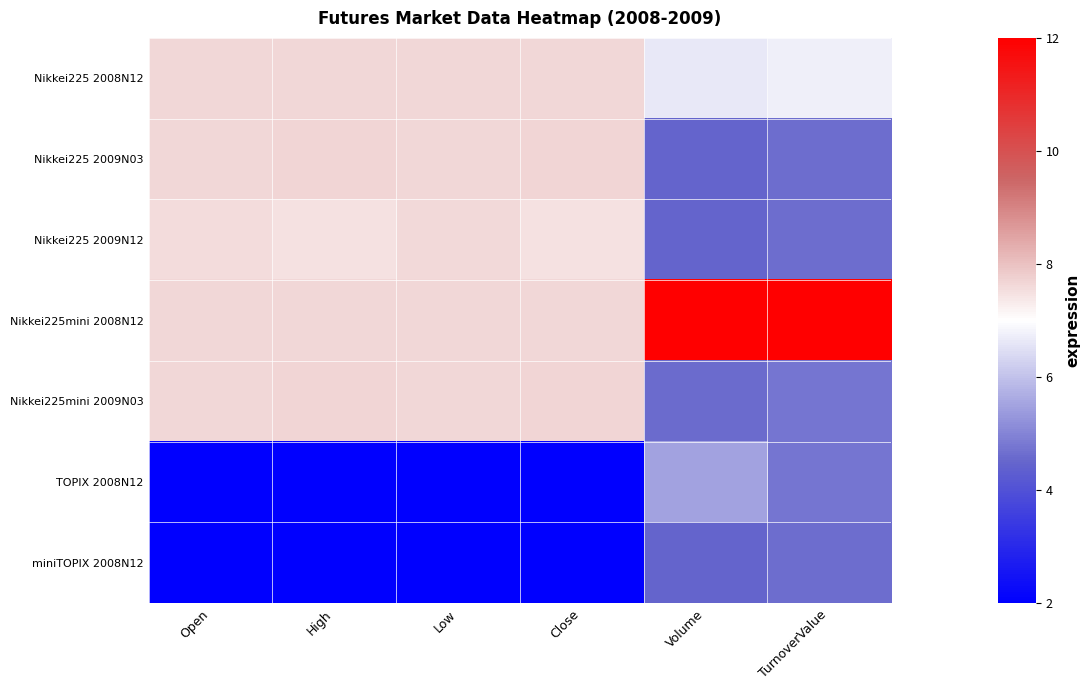

What is the total value across all series at TurnoverValue?

42.1